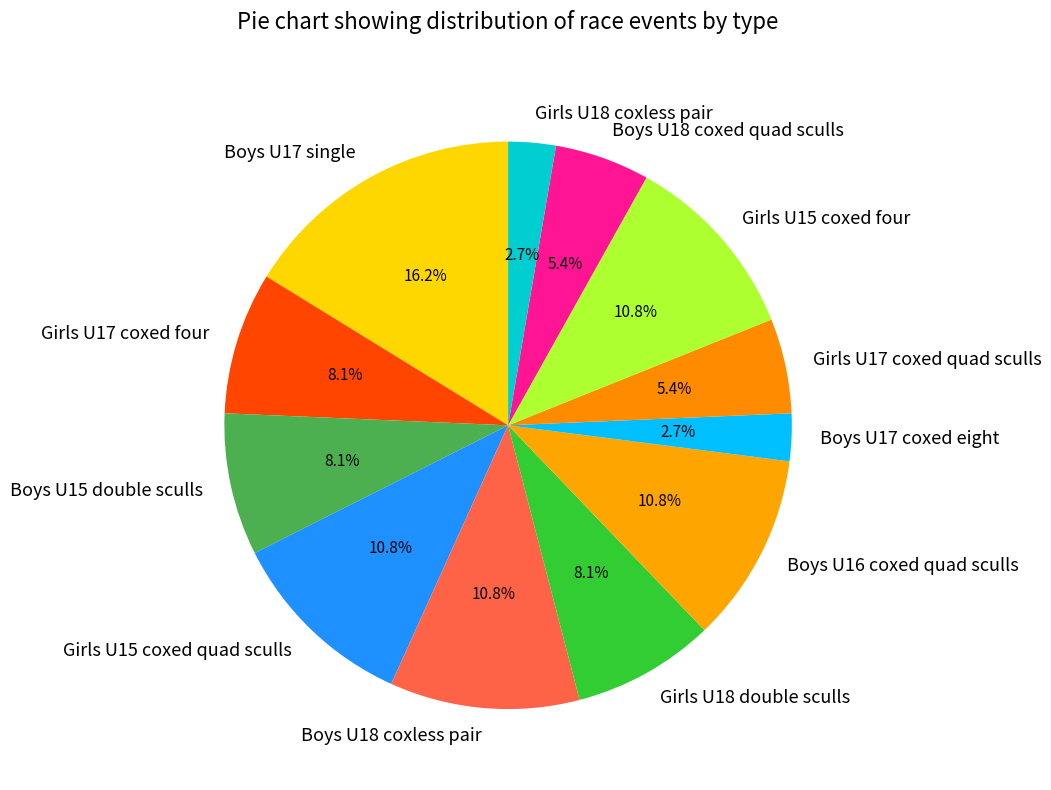

How much of the chart is everything except Girls U17 coxed quad sculls?

94.6%